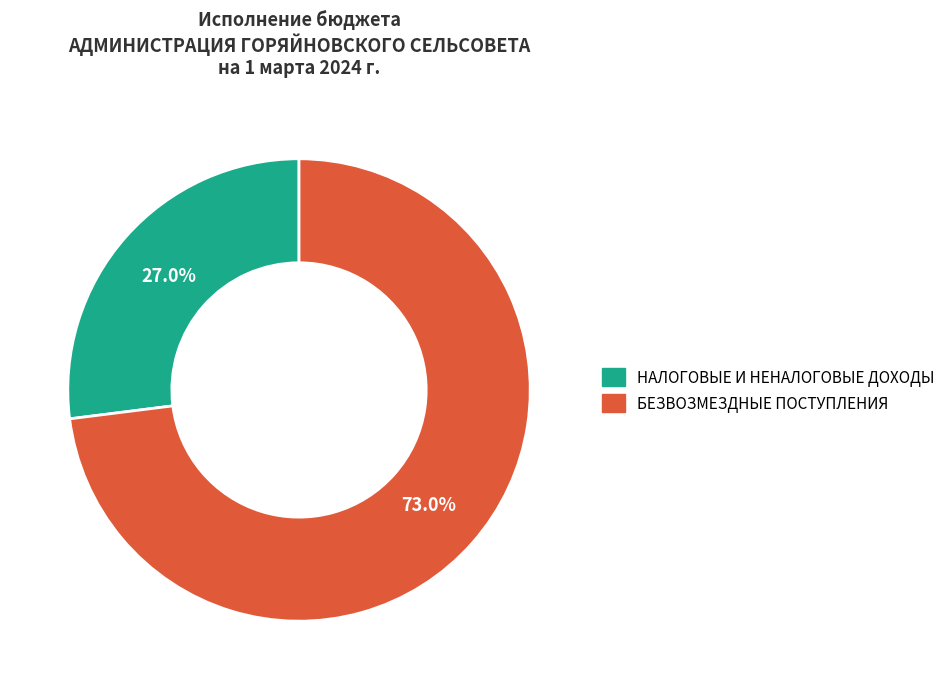

What is the smallest slice in the pie chart?

НАЛОГОВЫЕ И НЕНАЛОГОВЫЕ ДОХОДЫ